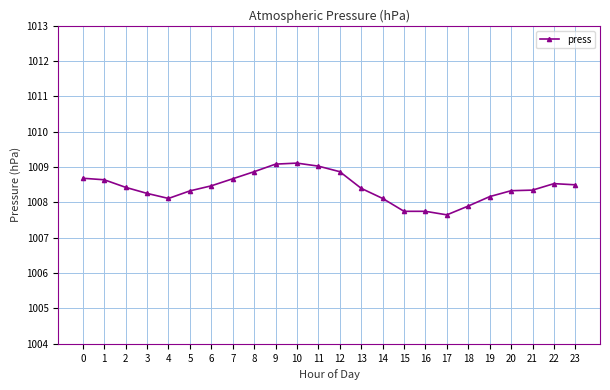

What is the difference between the second highest and second lowest values?

1.3